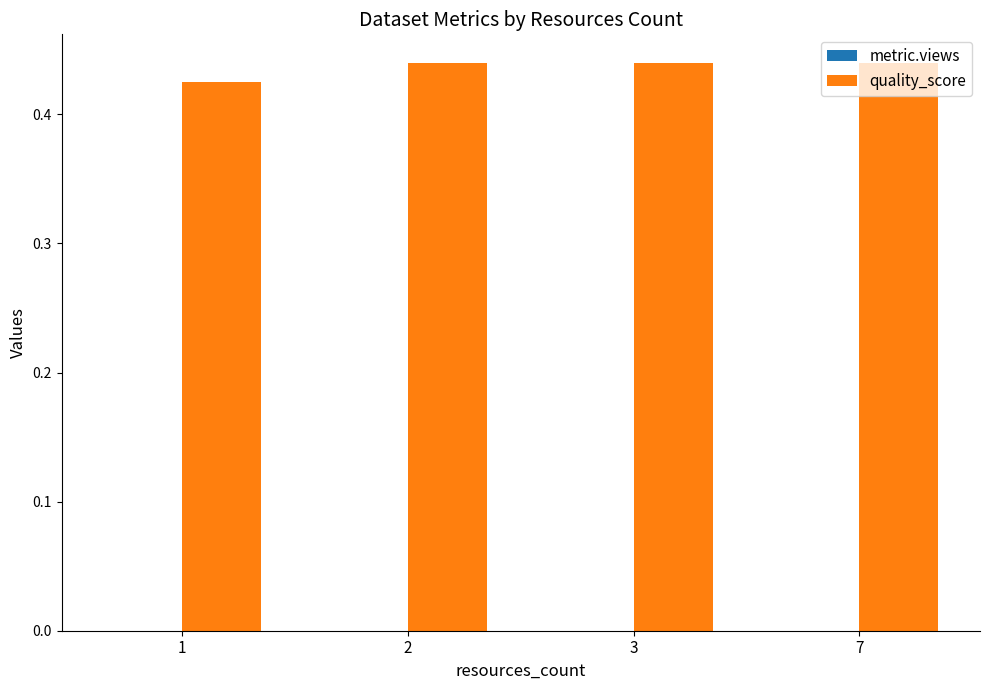

True or false: the data shows 0.3 at 7.

False